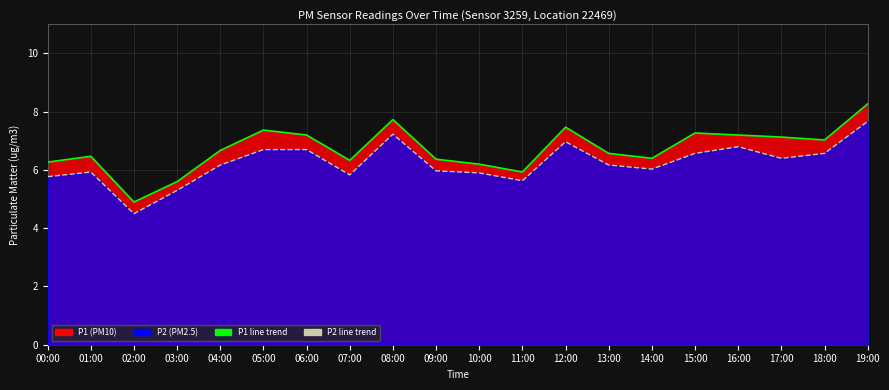

List the series in order of their overall mean, lowest first.

P2 line, P1 line